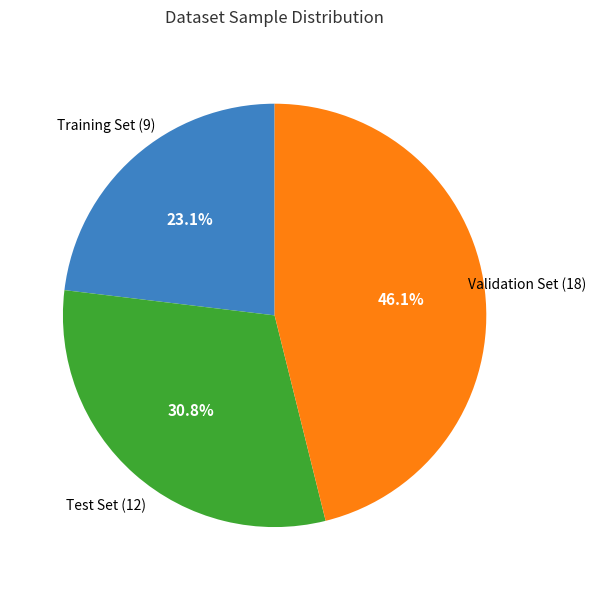

Does any single category account for the majority?

No